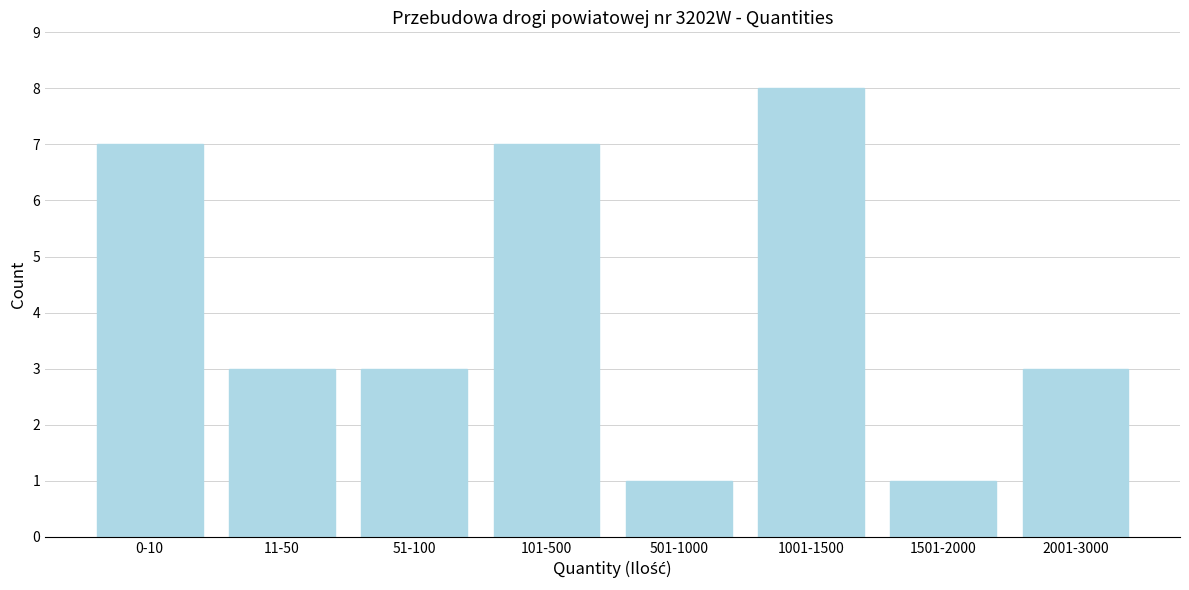

Reading left to right, what are all the values shown in this chart?

0-10=7	11-50=3	51-100=3	101-500=7	501-1000=1	1001-1500=8	1501-2000=1	2001-3000=3